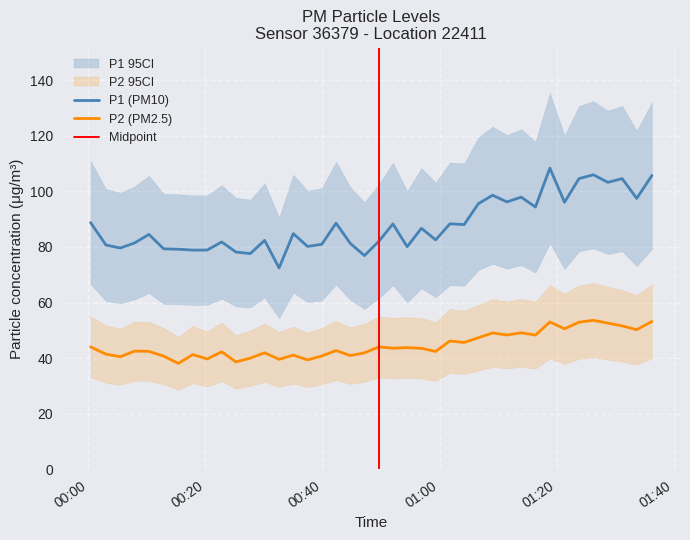

What is the difference between the maximum and minimum values in the P2 series?

15.5